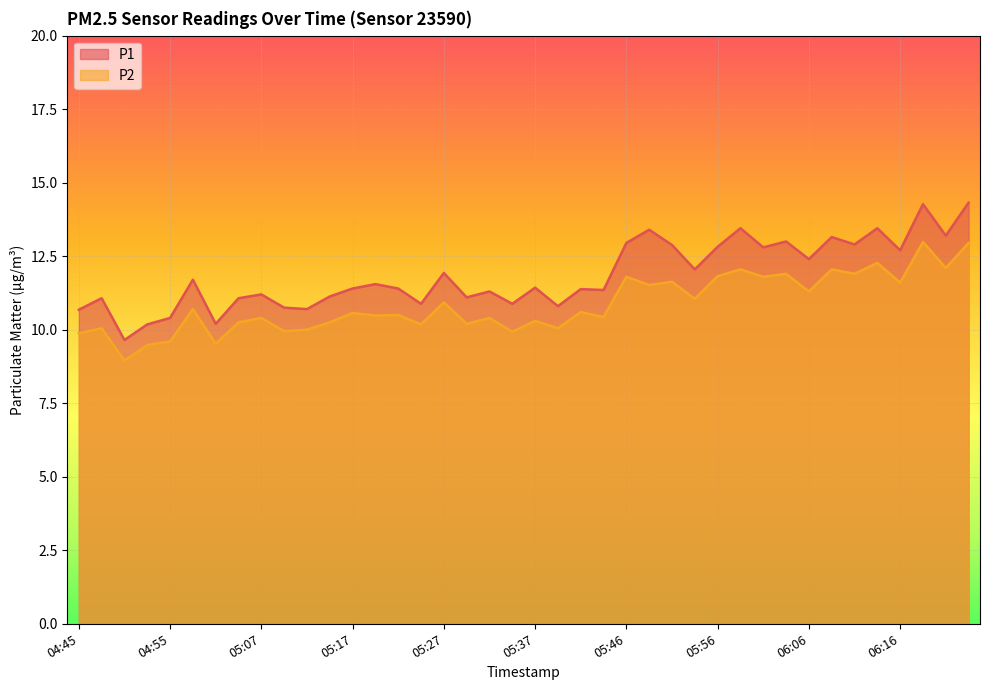

At which category does P1 reach its first local peak?

04:48